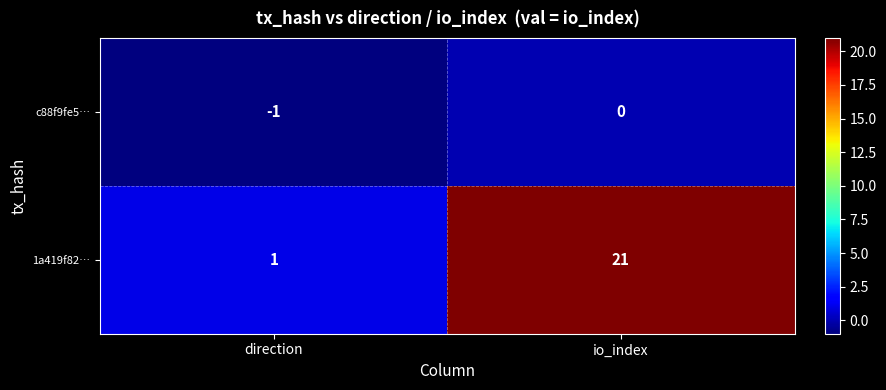

The value of 1a419f82… at io_index is 21. True or false?

True